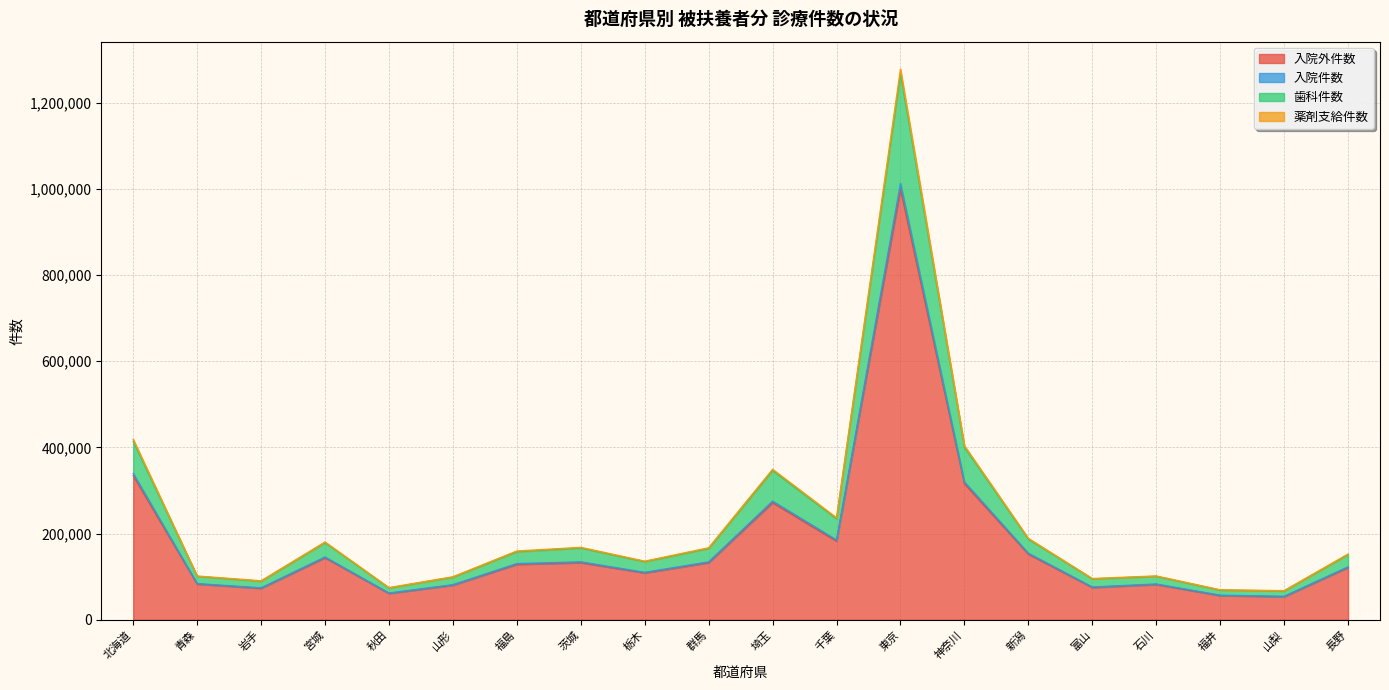

Where is the first local minimum for 入院件数?

岩手